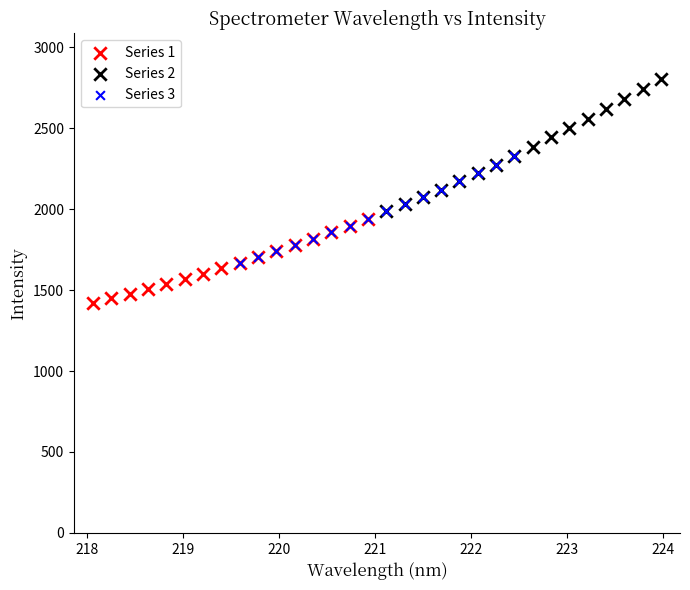

Which series contains the lowest Y value?

Series 1